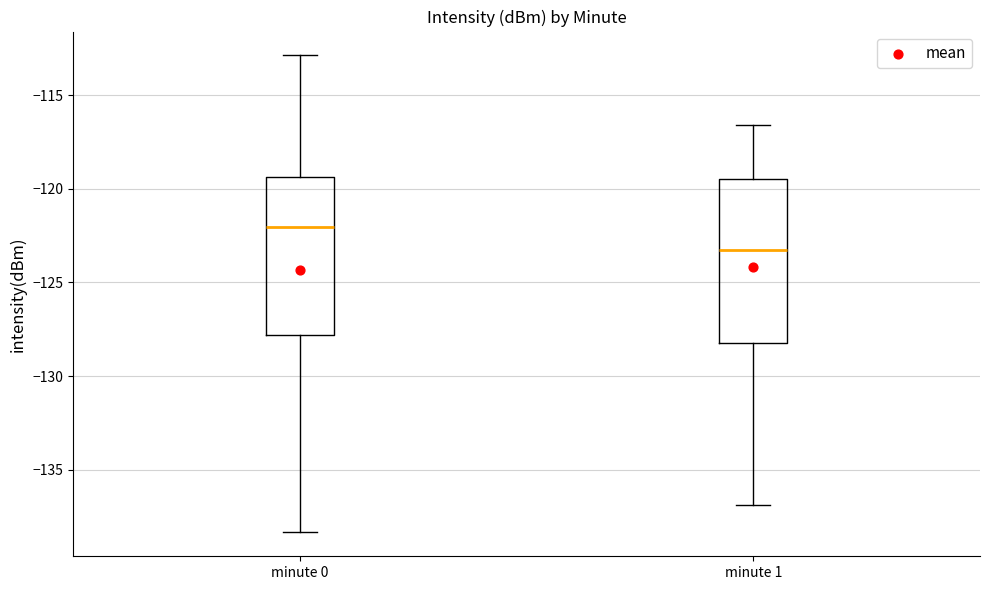

Which box's median line is the highest?

minute 0